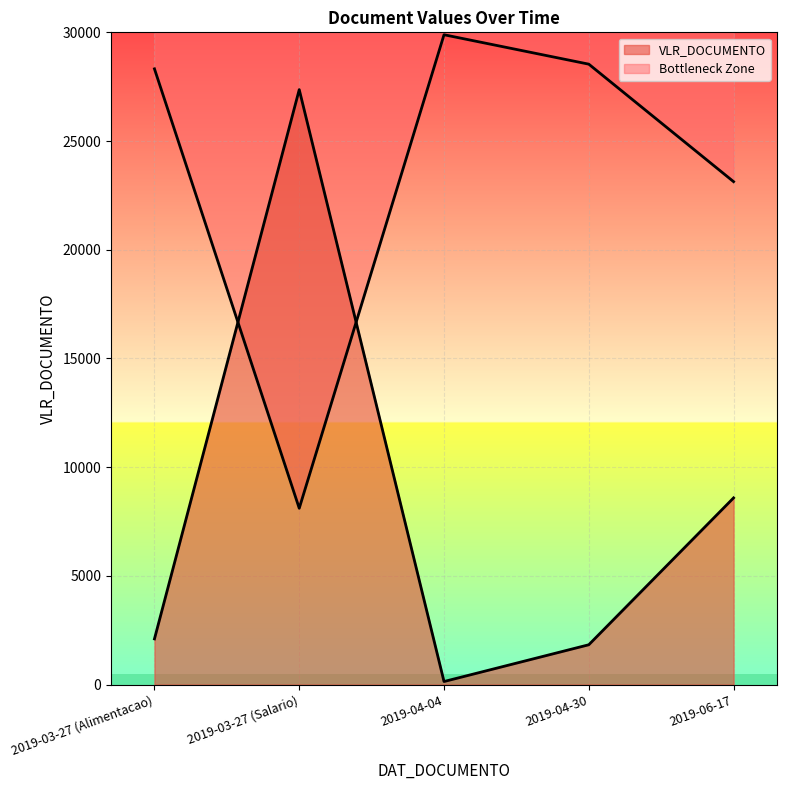

At which category does the data reach its first local valley?

2019-04-04